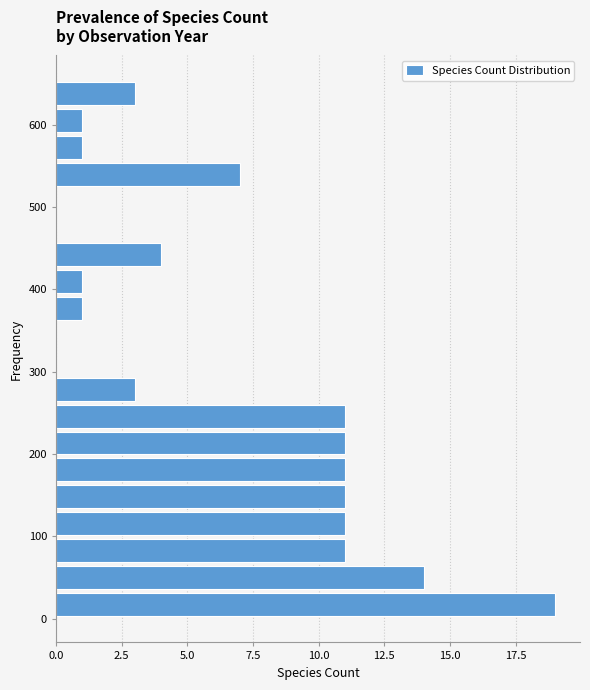

Read against the y-axis, roughly where is the centre of the longest bar?

20